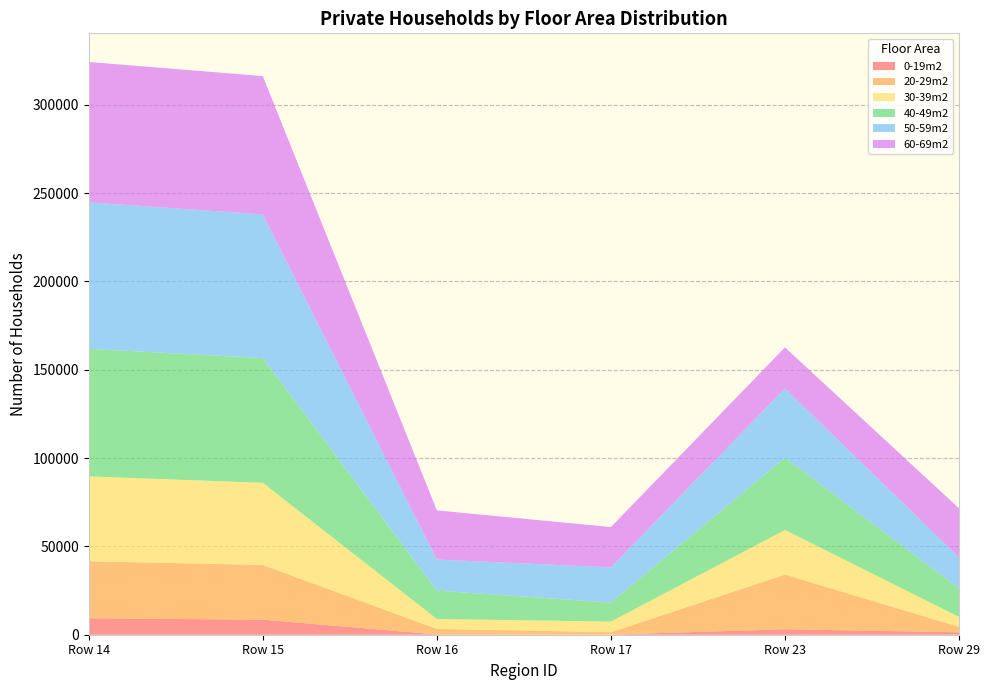

Reading left to right, list all the values displayed in this chart.

0-19m2: 14=9294	15=8552	16=167	17=56	23=3125	29=1376
20-29m2: 14=32305	15=30946	16=3125	17=1376	23=30946	29=3125
30-39m2: 14=48032	15=46506	16=5603	17=6009	23=25229	29=5603
40-49m2: 14=72194	15=70587	16=16072	17=10751	23=40888	29=16072
50-59m2: 14=82953	15=81334	16=17594	17=19956	23=39241	29=17594
60-69m2: 14=79441	15=78300	16=27818	17=22807	23=23214	29=27818